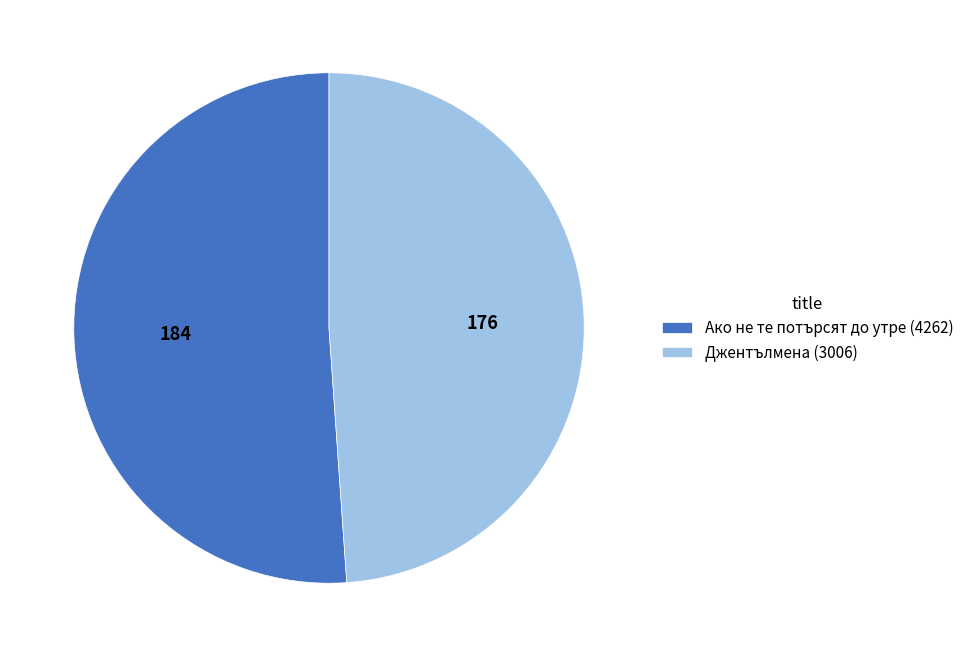

Does Ако не те потърсят до утре (4262) represent more than half of the total?

Yes